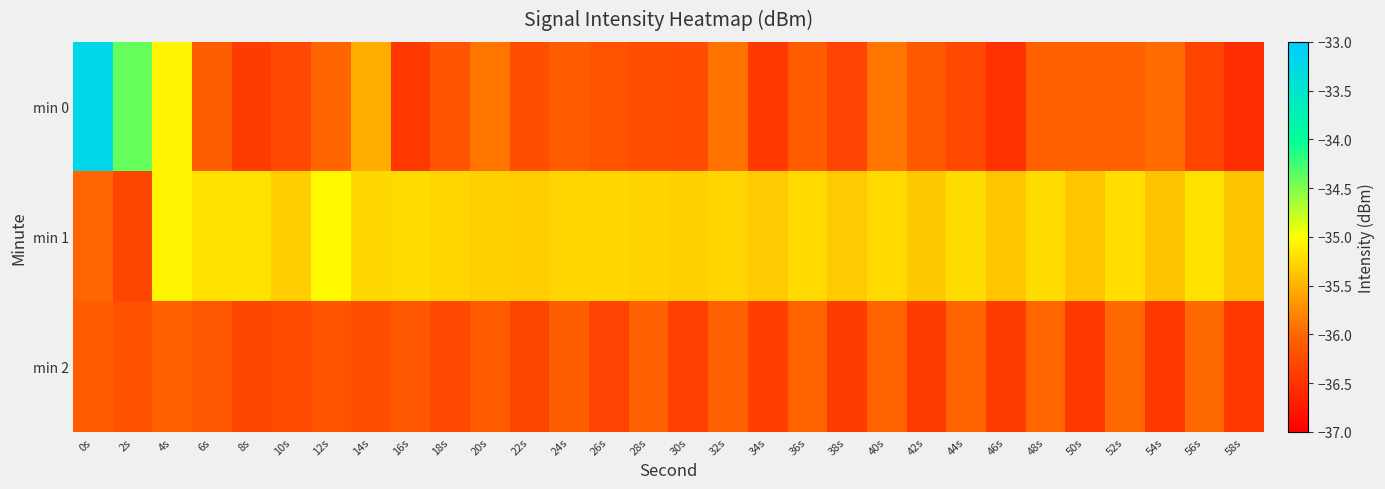

Reading left to right, what are all the values shown in this chart?

min 0: 0s=-33.2	2s=-34.4	4s=-35.1	6s=-36.1	8s=-36.4	10s=-36.3	12s=-36.0	14s=-35.5	16s=-36.4	18s=-36.2	20s=-35.9	22s=-36.2	24s=-36.1	26s=-36.2	28s=-36.2	30s=-36.2	32s=-35.9	34s=-36.4	36s=-36.1	38s=-36.3	40s=-35.9	42s=-36.1	44s=-36.3	46s=-36.5	48s=-36.0	50s=-36.1	52s=-36.0	54s=-36.0	56s=-36.3	58s=-36.5
min 1: 0s=-36.0	2s=-36.3	4s=-35.1	6s=-35.2	8s=-35.2	10s=-35.3	12s=-35.0	14s=-35.3	16s=-35.2	18s=-35.3	20s=-35.3	22s=-35.3	24s=-35.3	26s=-35.3	28s=-35.3	30s=-35.3	32s=-35.3	34s=-35.3	36s=-35.2	38s=-35.3	40s=-35.2	42s=-35.4	44s=-35.2	46s=-35.4	48s=-35.2	50s=-35.4	52s=-35.2	54s=-35.4	56s=-35.2	58s=-35.4
min 2: 0s=-36.1	2s=-36.2	4s=-36.0	6s=-36.1	8s=-36.3	10s=-36.2	12s=-36.2	14s=-36.2	16s=-36.1	18s=-36.3	20s=-36.1	22s=-36.3	24s=-36.1	26s=-36.3	28s=-36.1	30s=-36.4	32s=-36.0	34s=-36.4	36s=-36.0	38s=-36.4	40s=-36.0	42s=-36.4	44s=-36.0	46s=-36.4	48s=-36.0	50s=-36.4	52s=-36.0	54s=-36.4	56s=-36.0	58s=-36.5